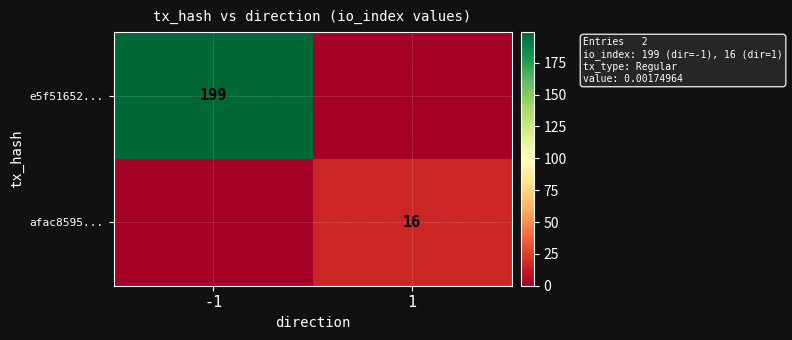

True or false: e5f51652... has a value of 78 at -1.

False